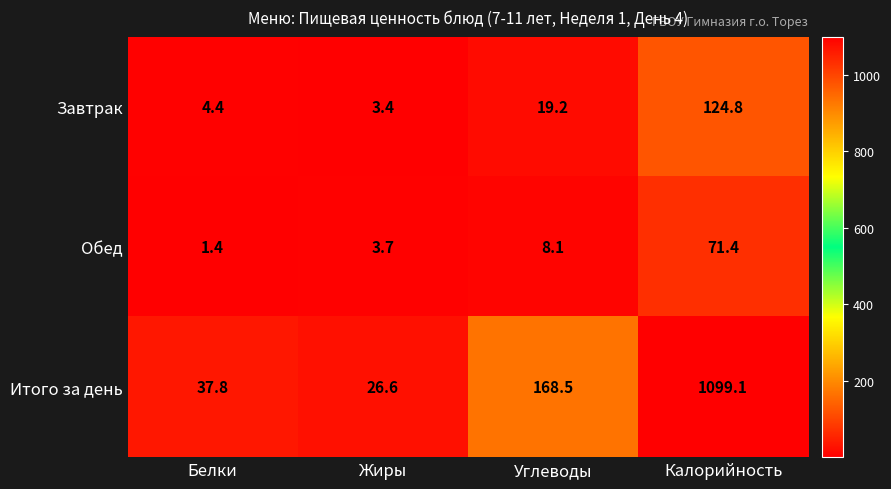

What is the sum of all Завтрак values?

151.8